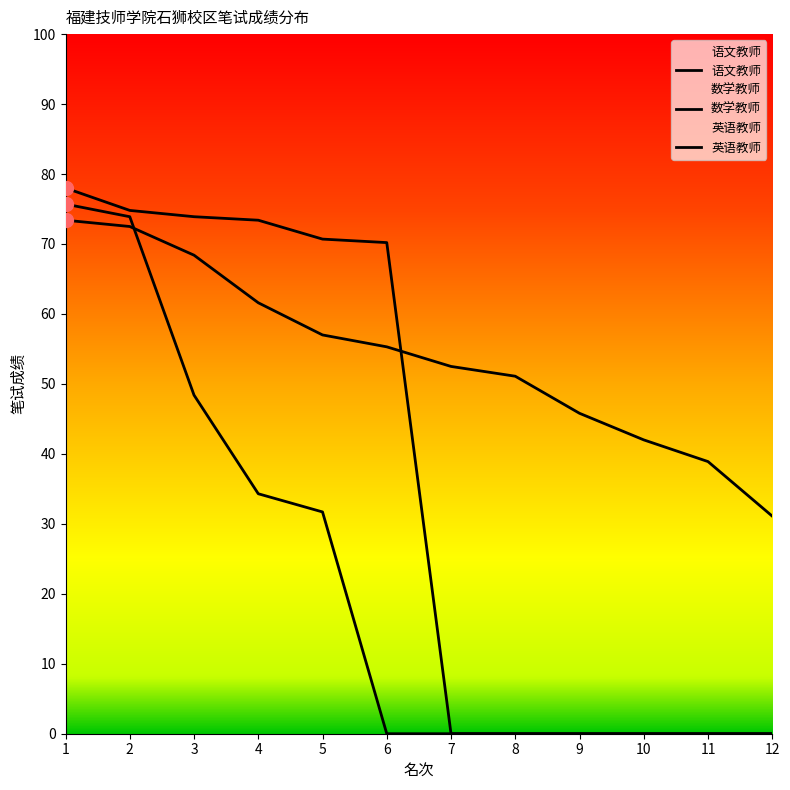

Count the number of data series in this chart.

3